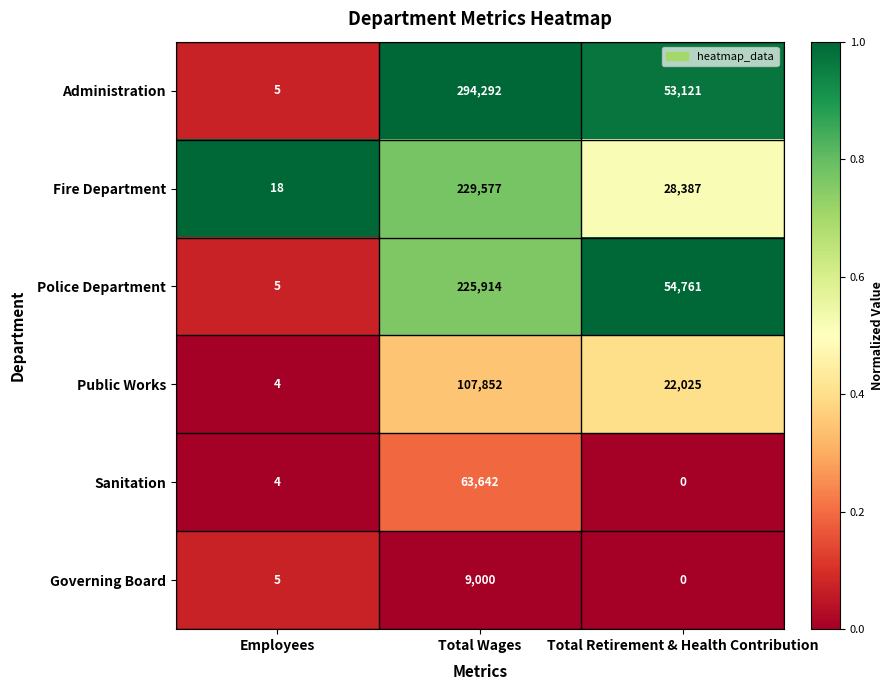

Where does the Fire Department series first go above 28387?

Total Wages